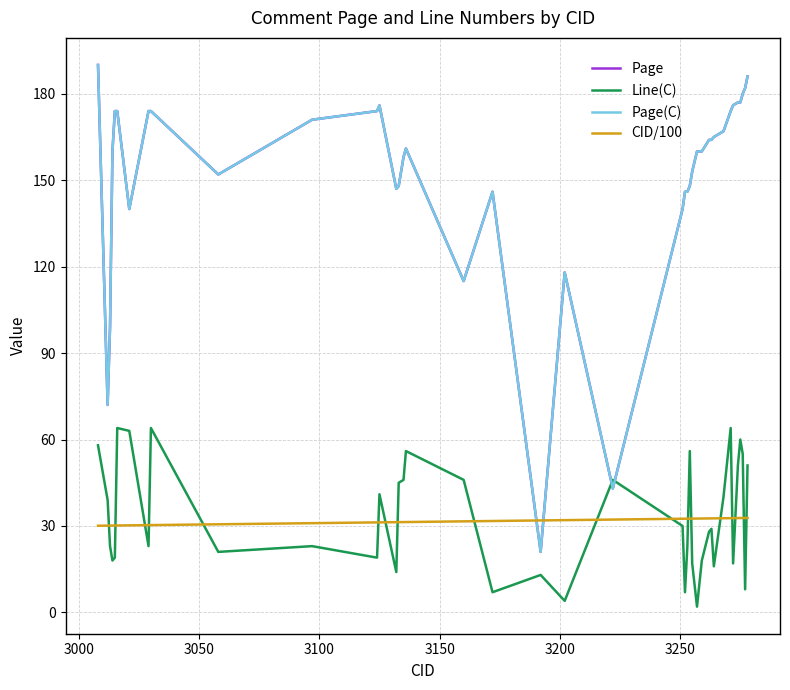

Does the chart display data point markers on the line(s)?

No